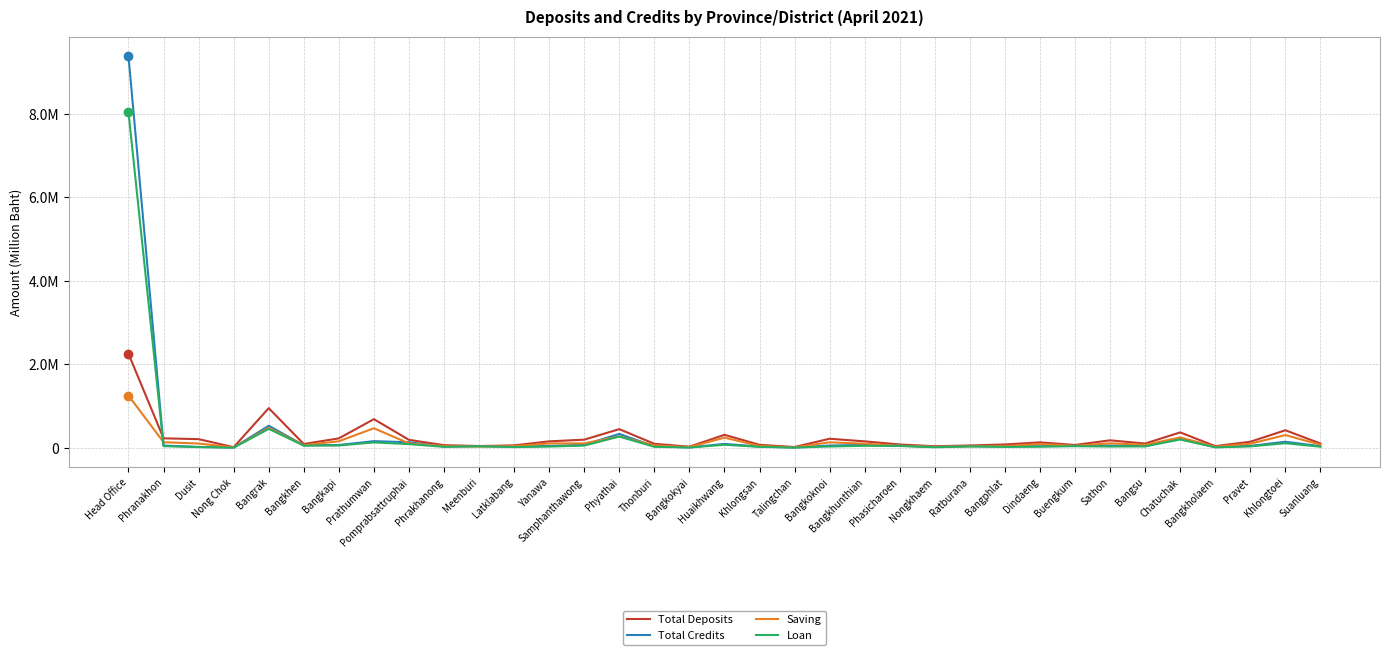

Is this an area chart (filled region under the line)?

No